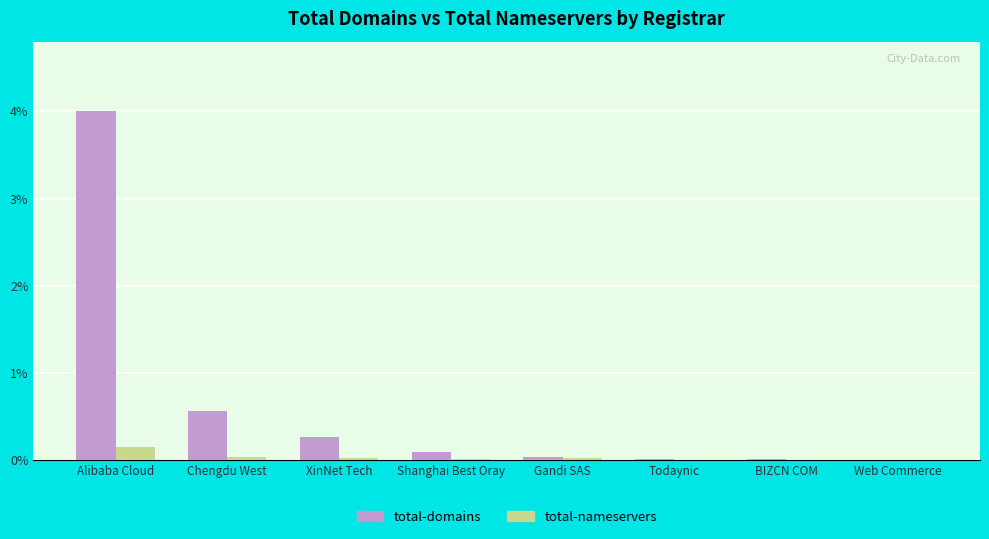

The value of total-domains at Chengdu West is 0.6. True or false?

True